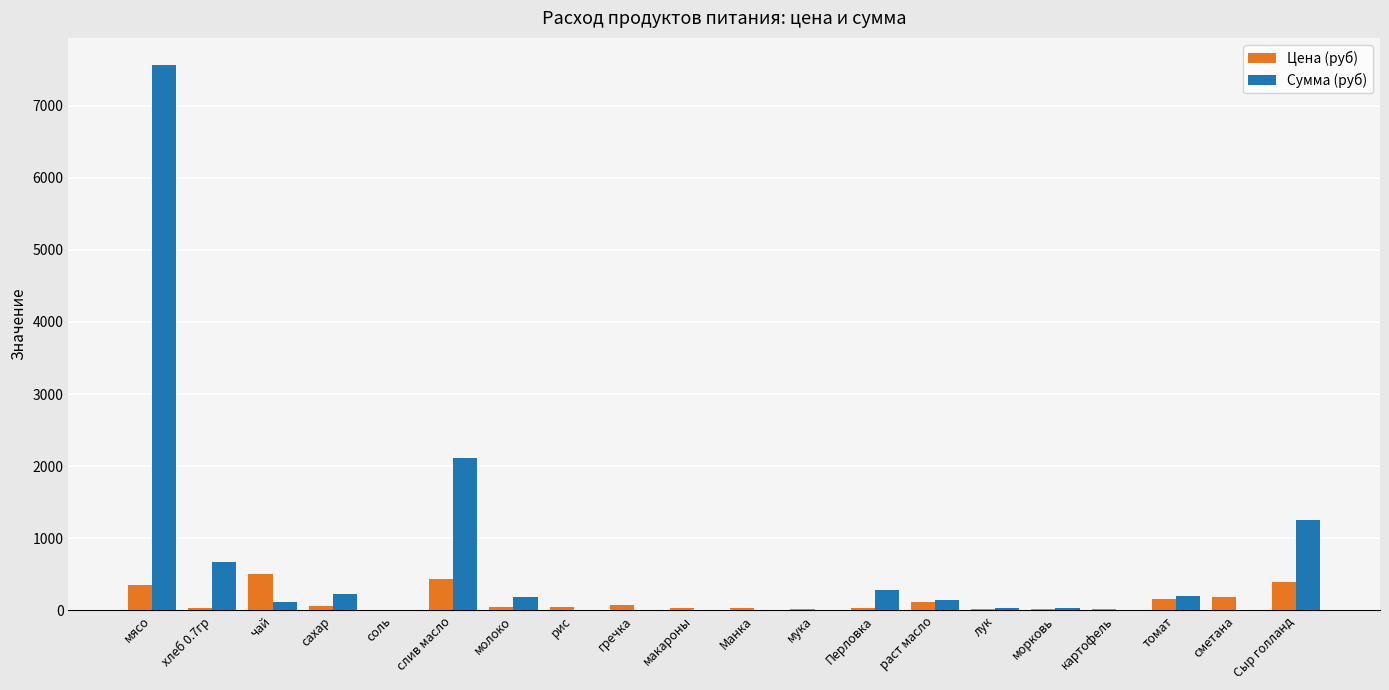

The Сумма (руб) series shows -2704.0 at сметана. True or false?

False